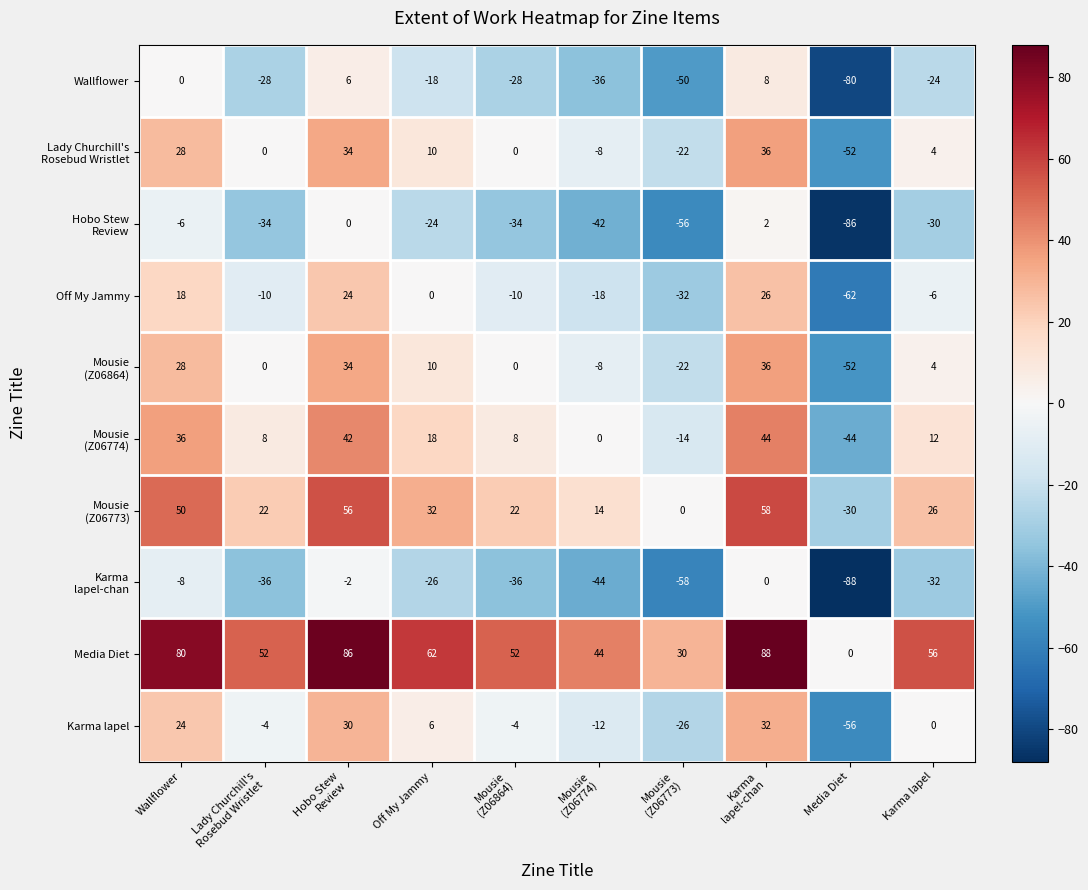

The Karma lapel series shows 24 at Wallflower. True or false?

True